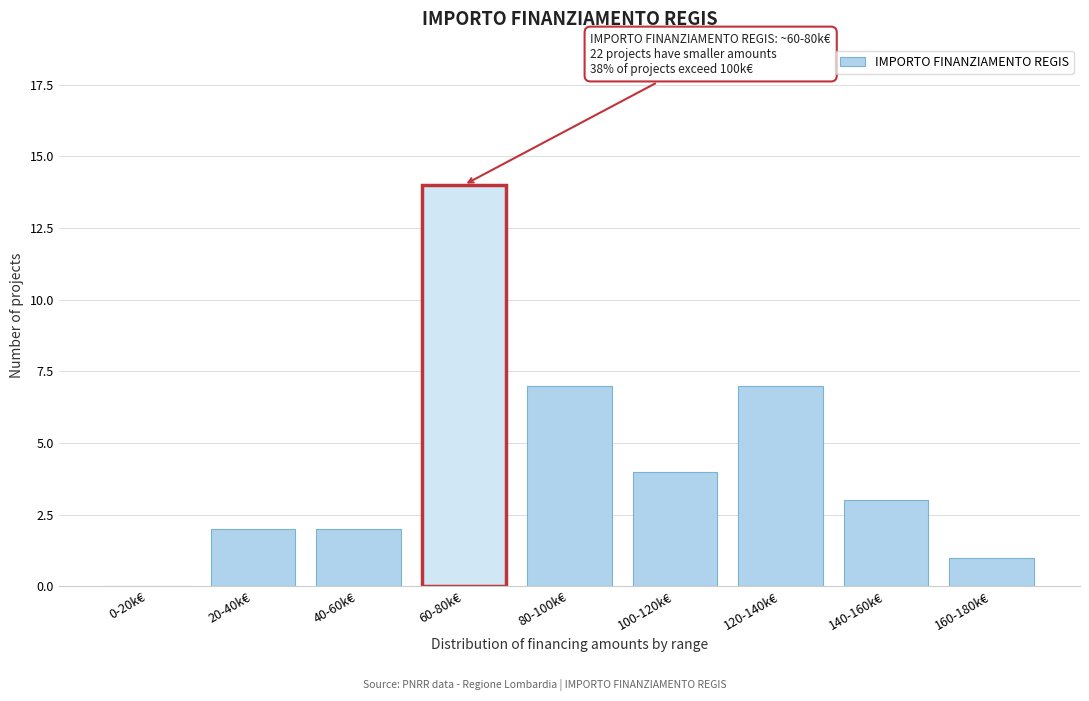

Reading left to right, transcribe all the data shown in this chart.

0-20k€=0	20-40k€=2	40-60k€=2	60-80k€=14	80-100k€=7	100-120k€=4	120-140k€=7	140-160k€=3	160-180k€=1